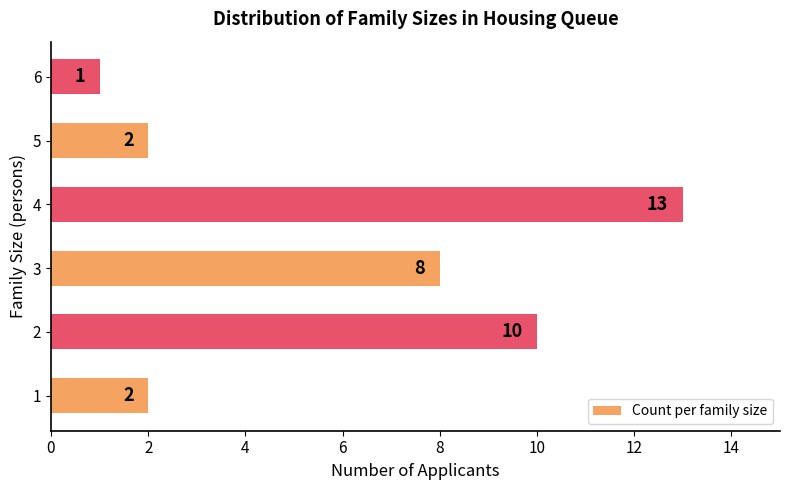

How many bars are there in total?

6